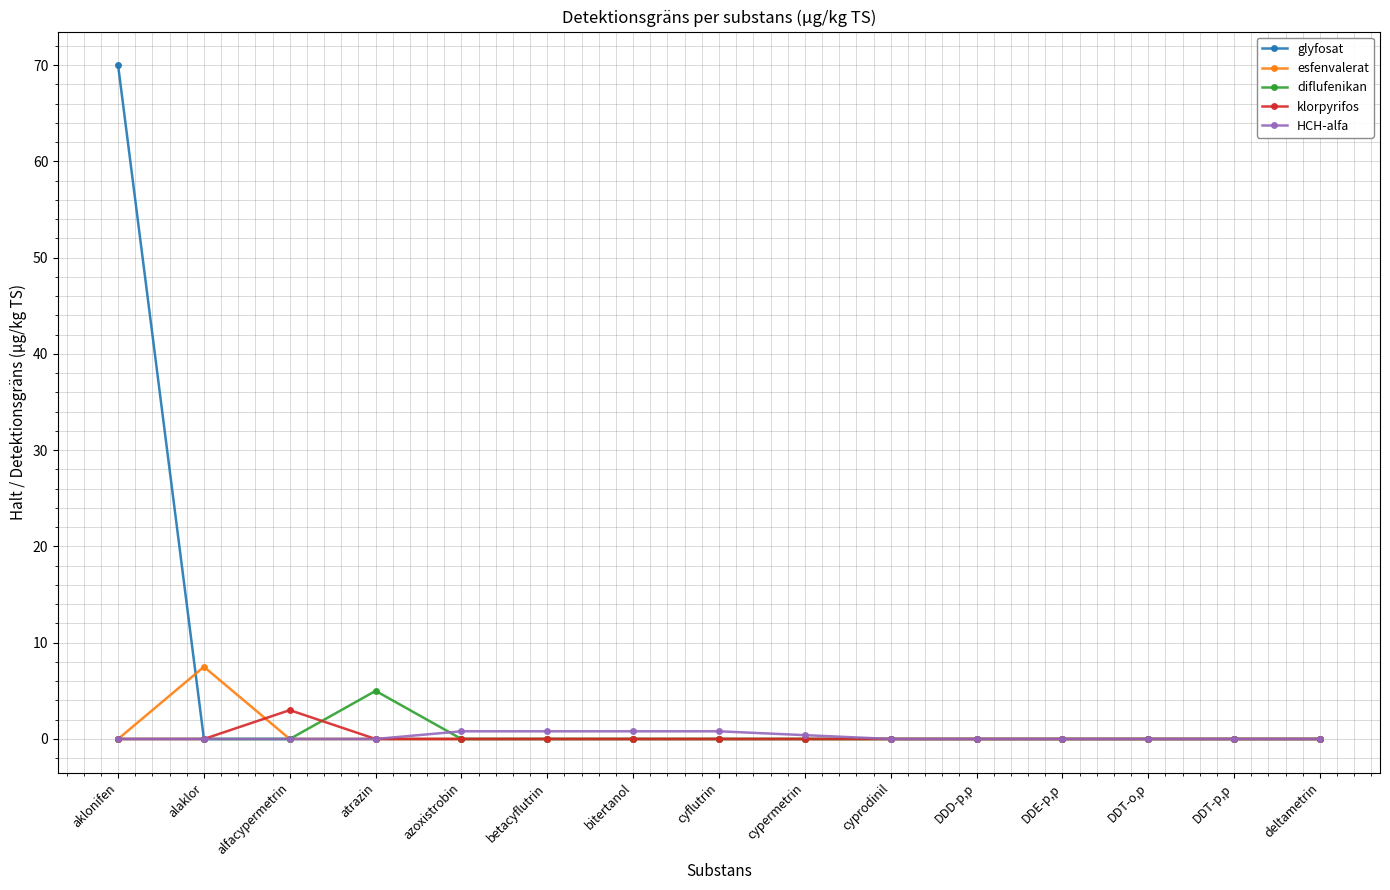

What is the difference between the maximum and minimum values in the diflufenikan series?

5.0